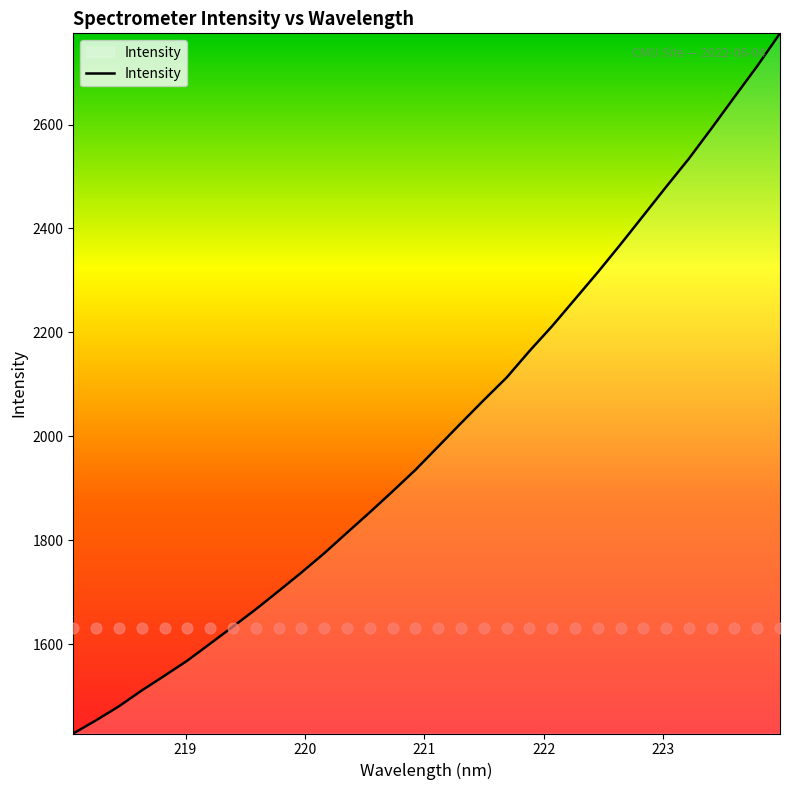

What is the change in value from 220.5444 to 221.8812?

+310.3